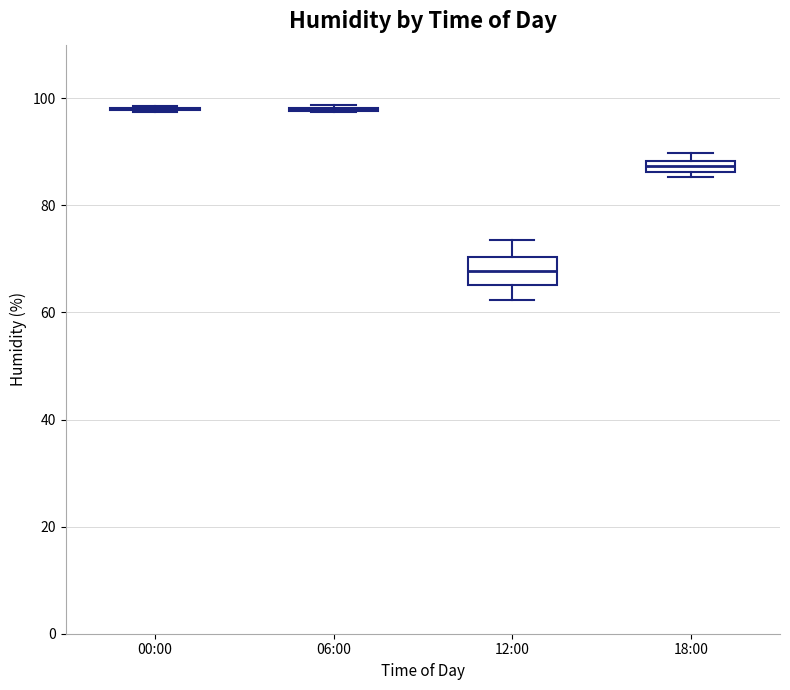

Which box is the tallest, from its lower edge to its upper edge?

12:00